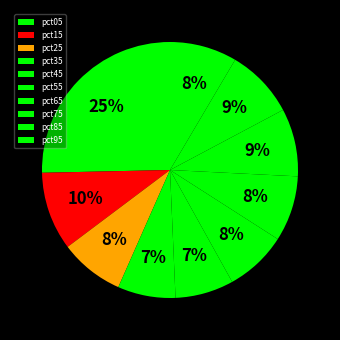

What is the smallest slice in the pie chart?

pct35